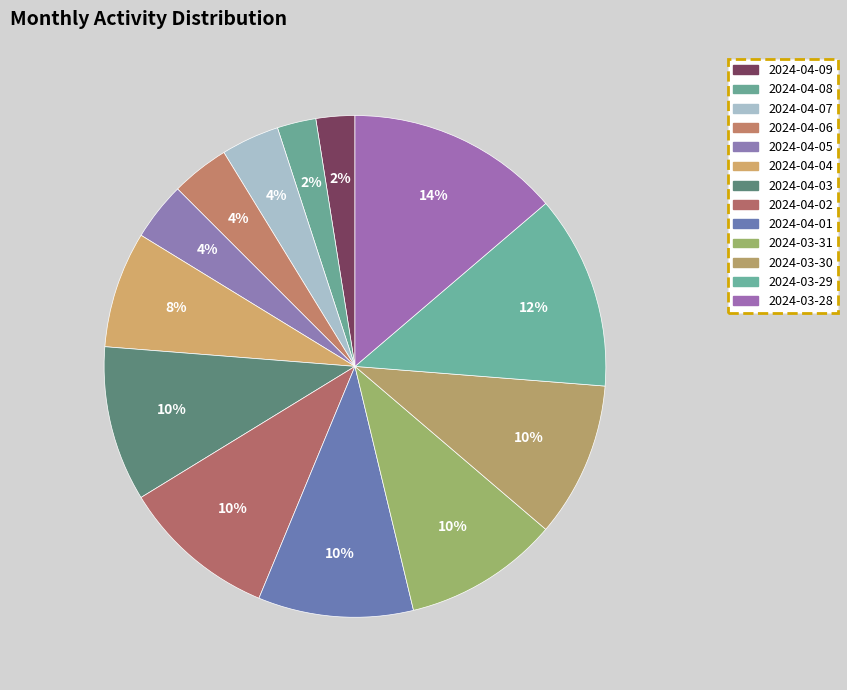

Does any single category account for the majority?

No